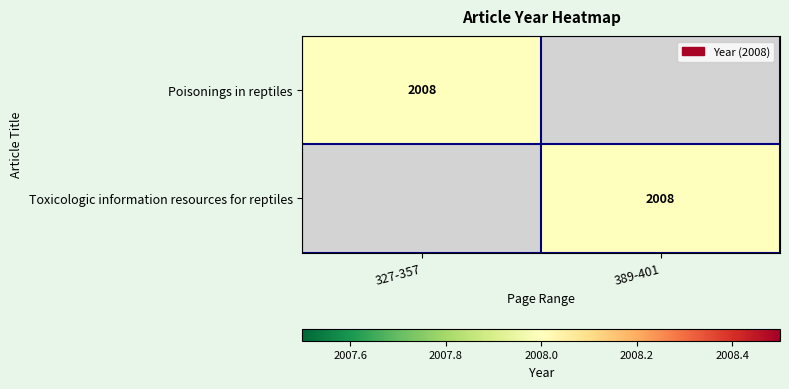

Is it true that Poisonings in reptiles equals 2008 at 327-357?

True